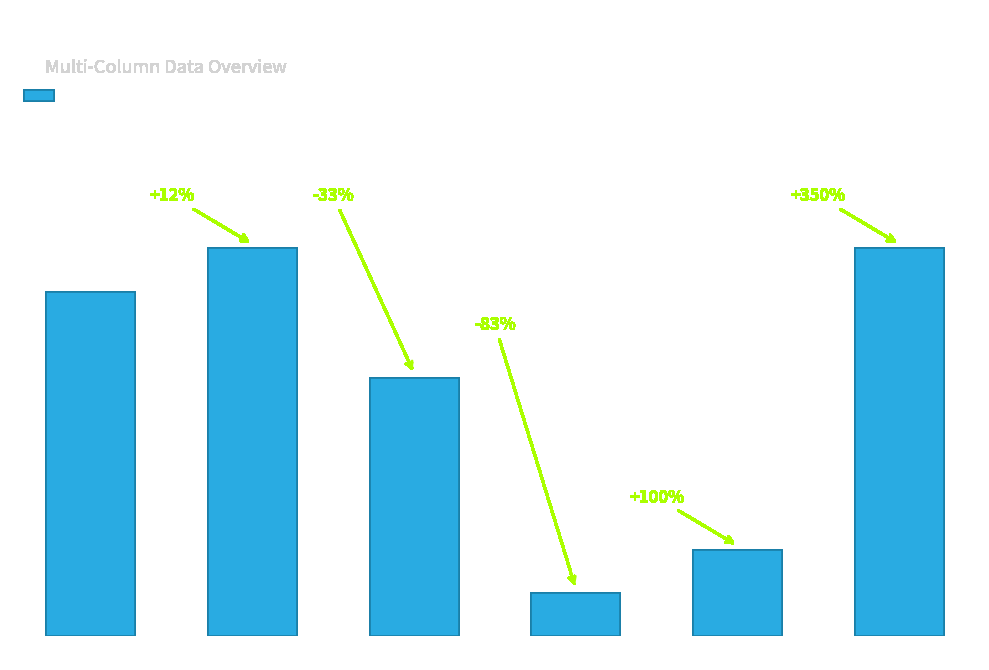

What is the change in value from 4 to 6?

+3